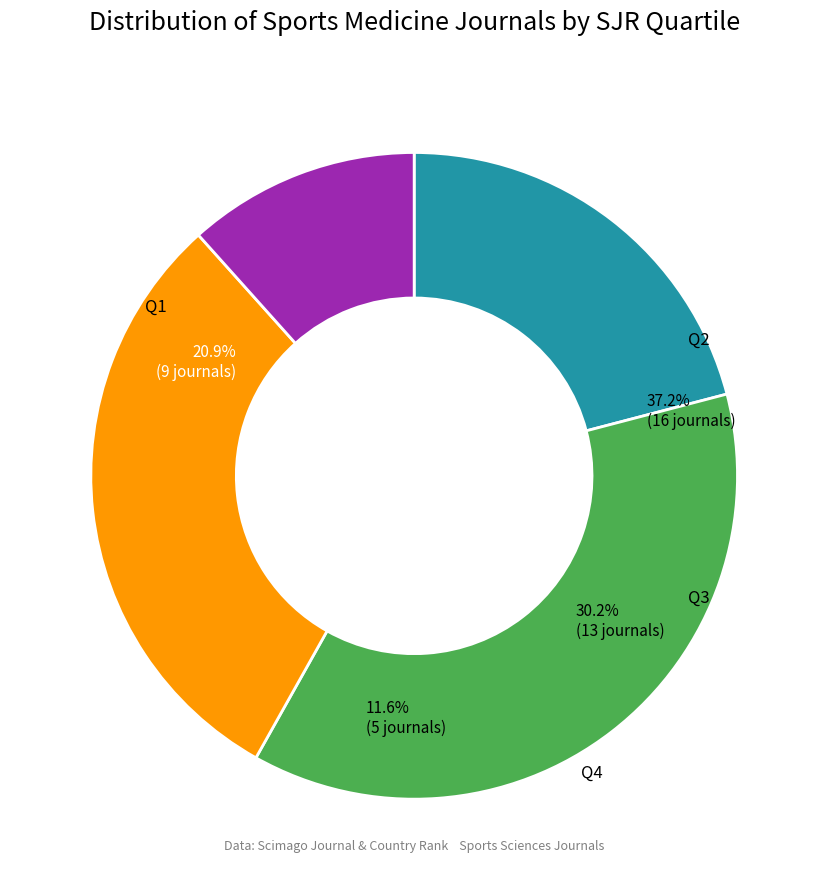

Is there any slice that represents more than half of the pie?

No